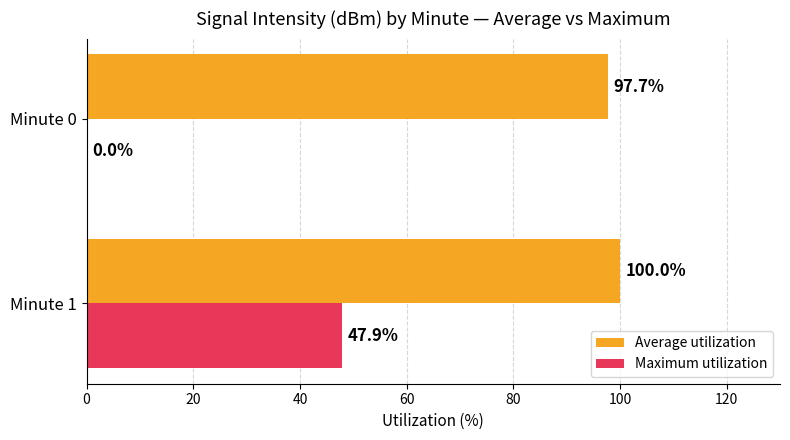

Which category has the highest value in the Average utilization series?

Minute 1